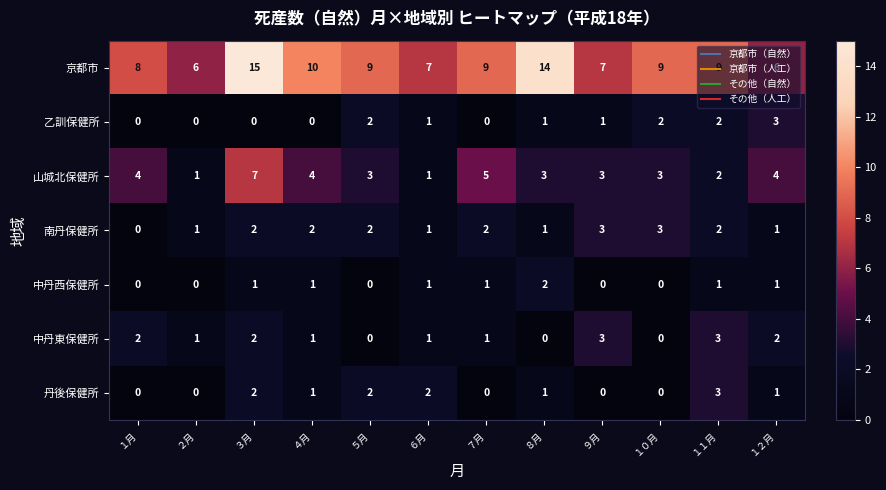

How many positive values does the 乙訓保健所 series have?

7